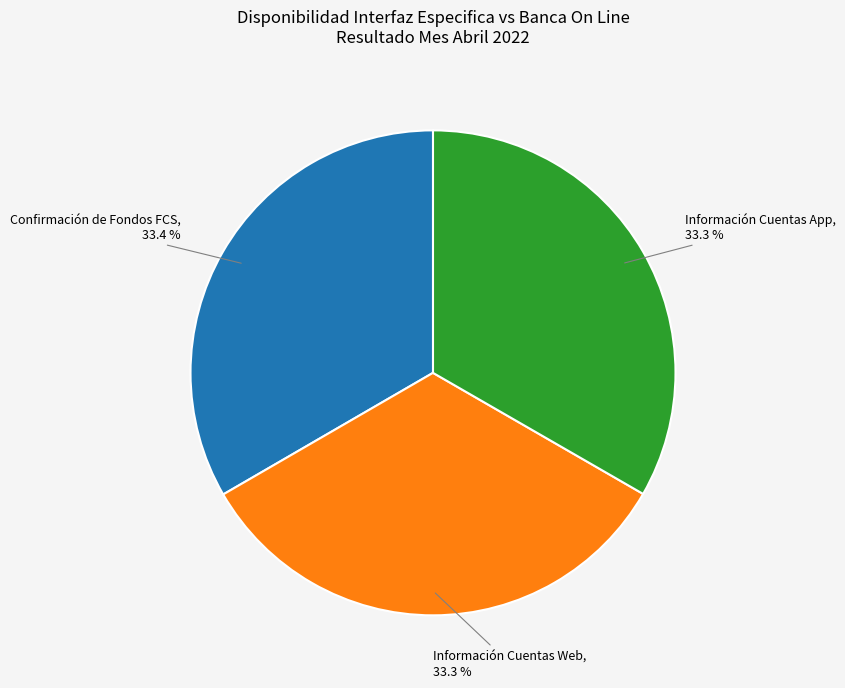

To the nearest percent, what percentage of the pie is Confirmación de Fondos FCS?

33%